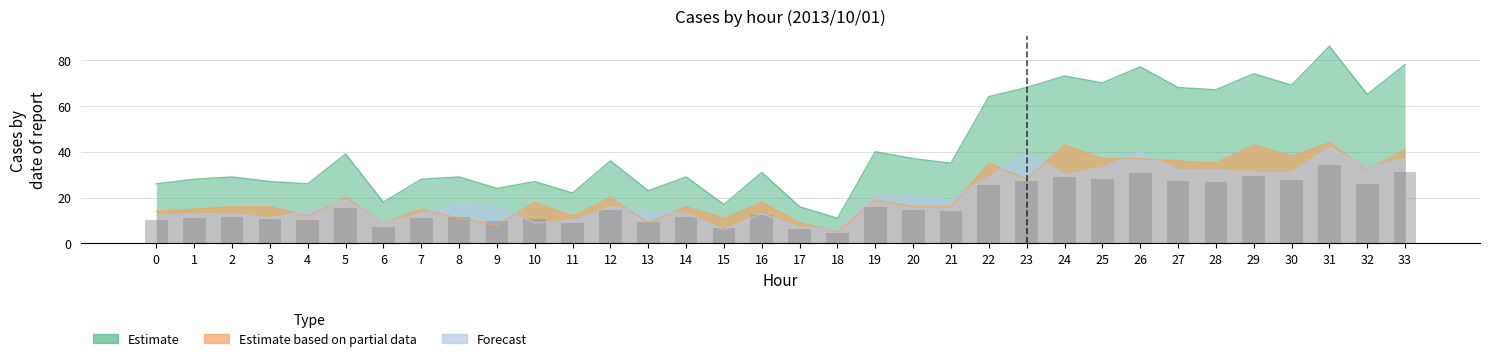

The value of Total at 5 is 59. True or false?

False